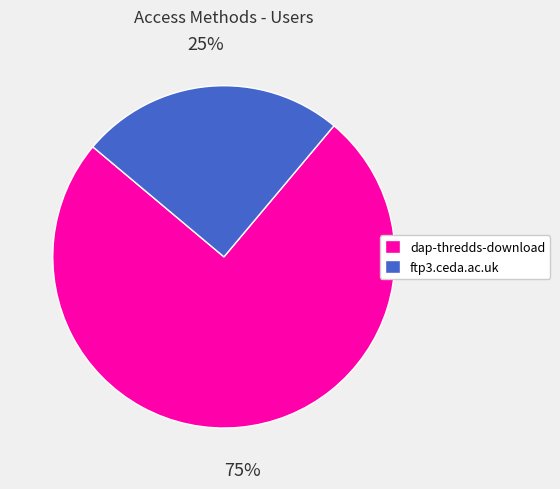

Is there a majority slice in this chart?

Yes